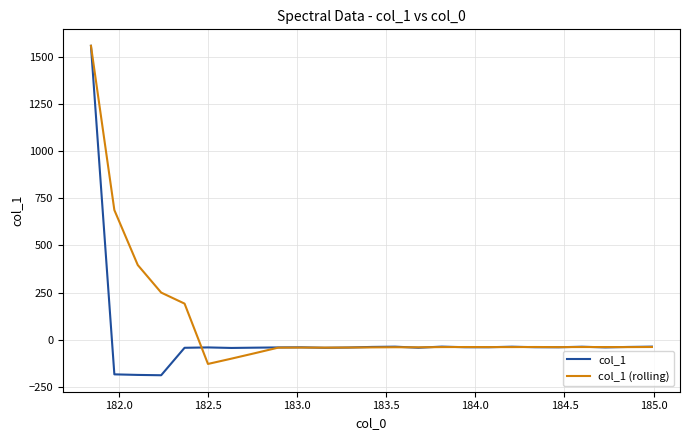

What is the maximum value shown in the chart?

1557.9